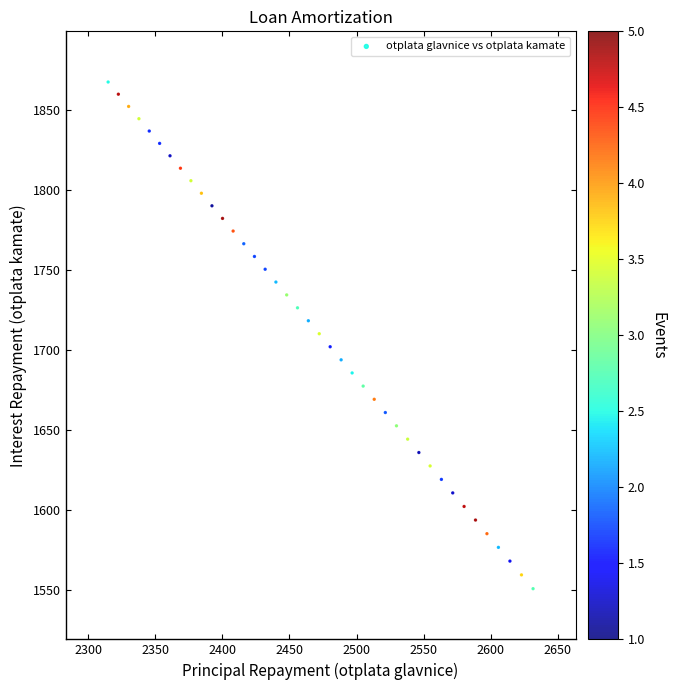

What is the range of X values (max minus min)?

316.5